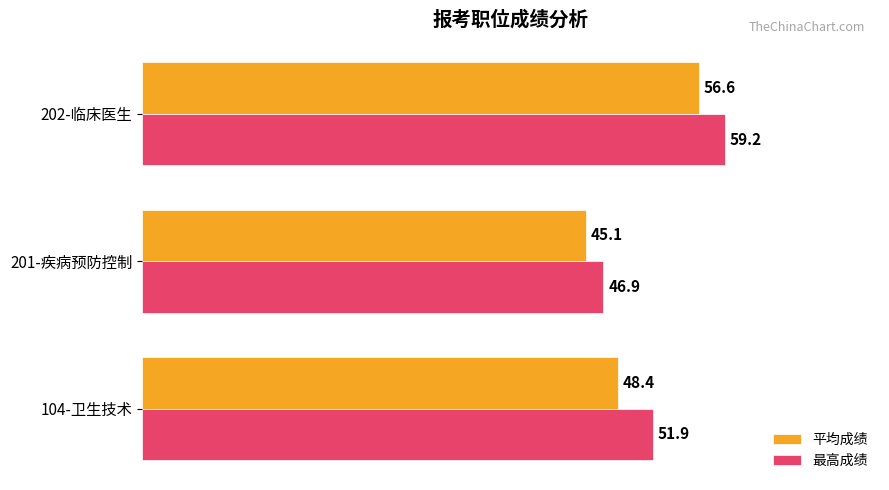

True or false: 最高成绩 has a value of 67.6 at 104-卫生技术.

False